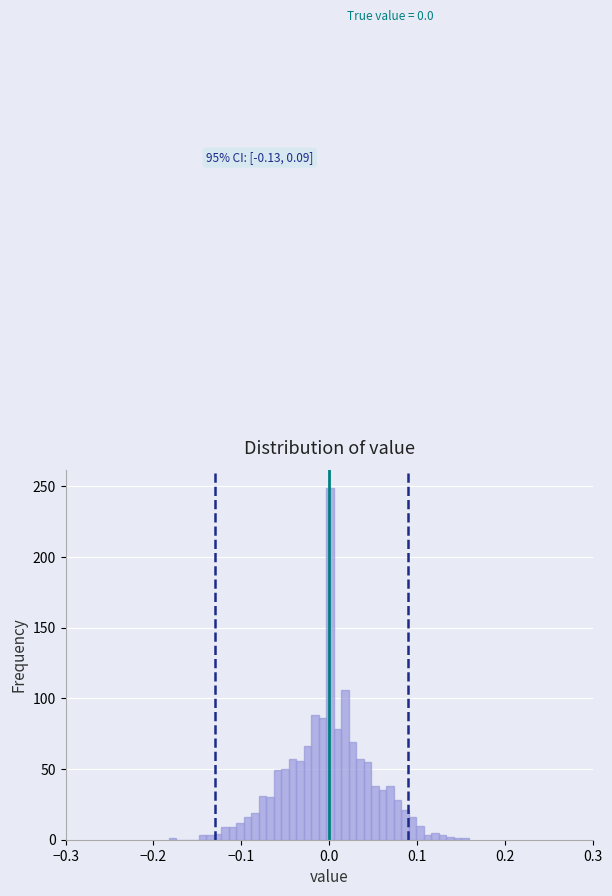

Around what value on the x-axis is the tallest bar? Give the approximate position of its centre, as read against the axis.

0.00